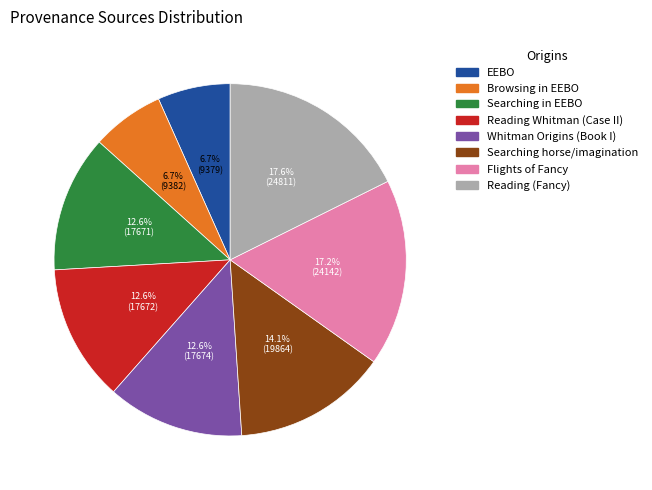

Between Searching in EEBO and Browsing in EEBO, which is larger?

Searching in EEBO